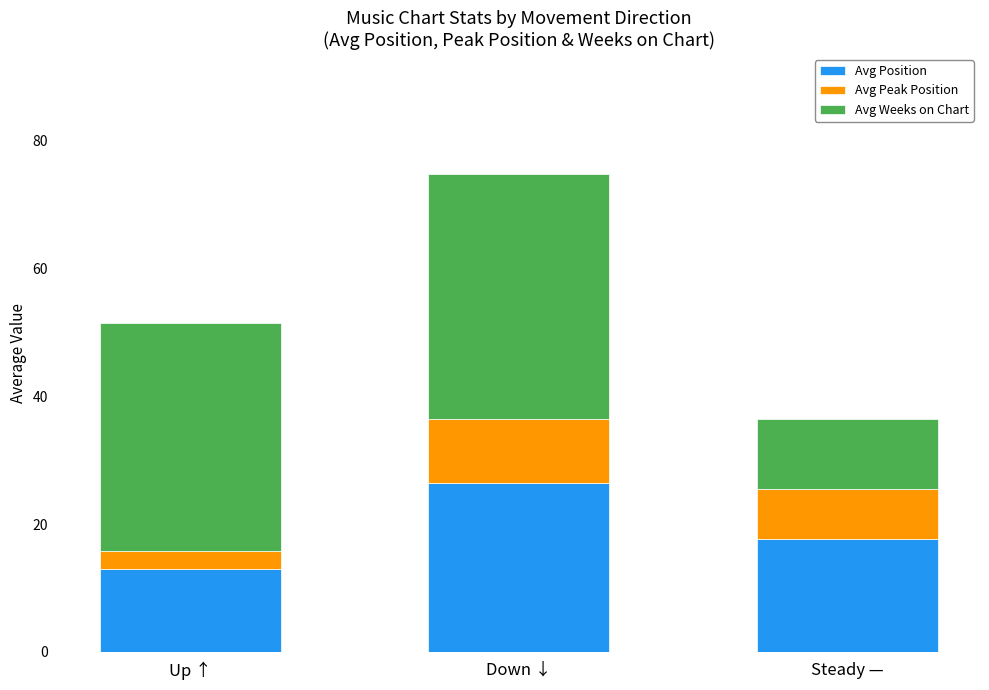

List the labels in order of Avg Position value, largest first.

Down ↓, Steady —, Up ↑